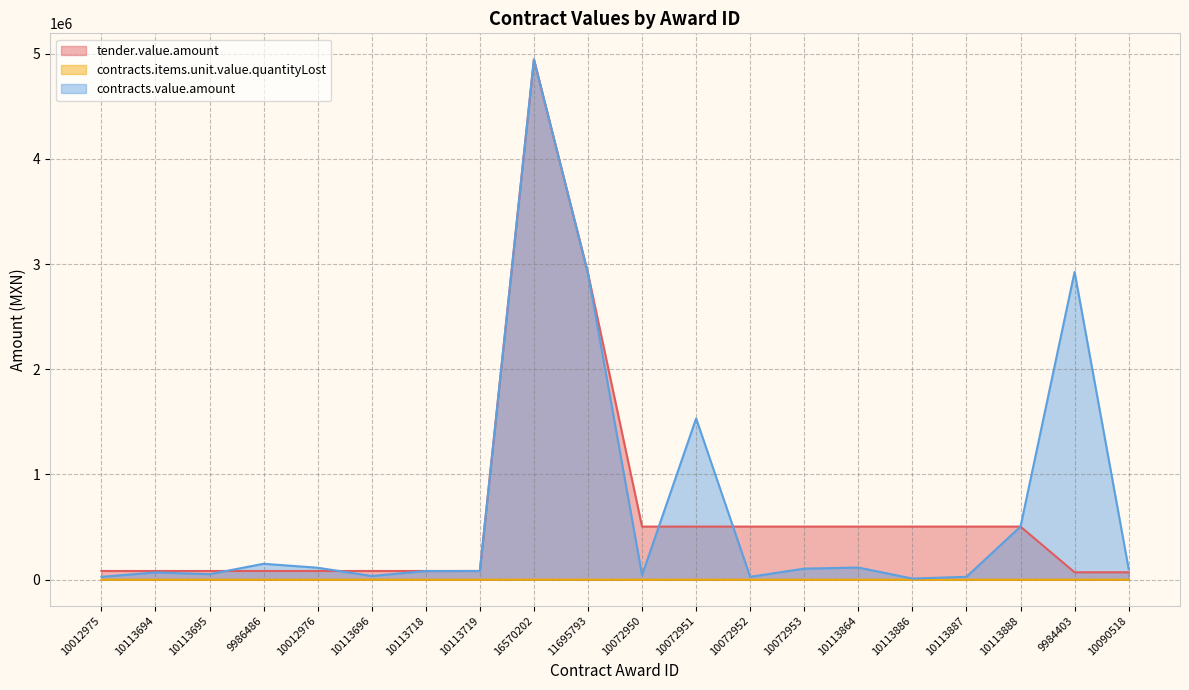

True or false: tender.value.amount and contracts.items.unit.value.quantityLost intersect in this chart.

False